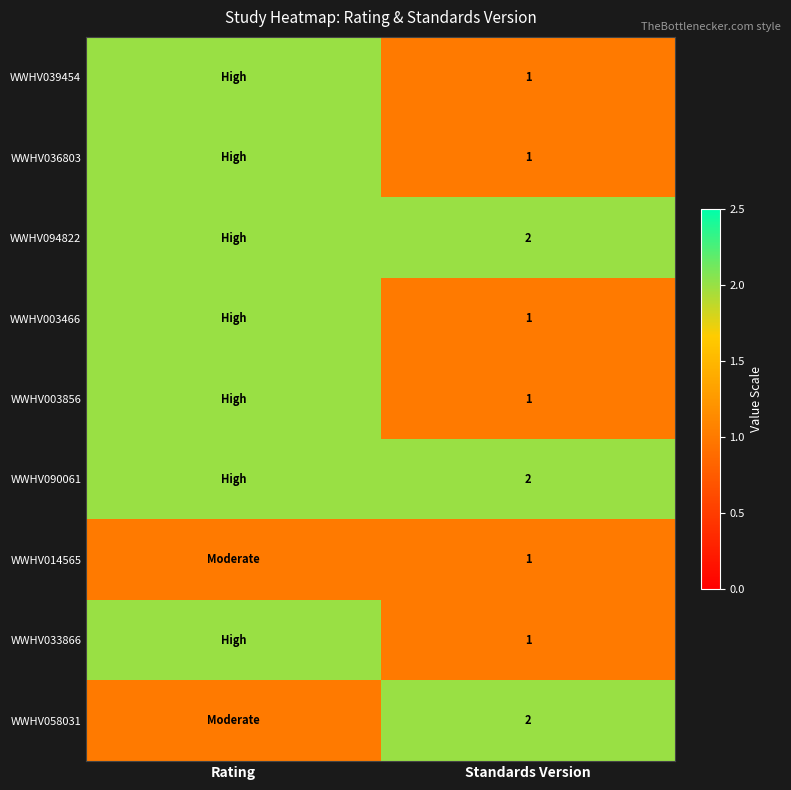

At how many categories does at least one series exceed 1?

2